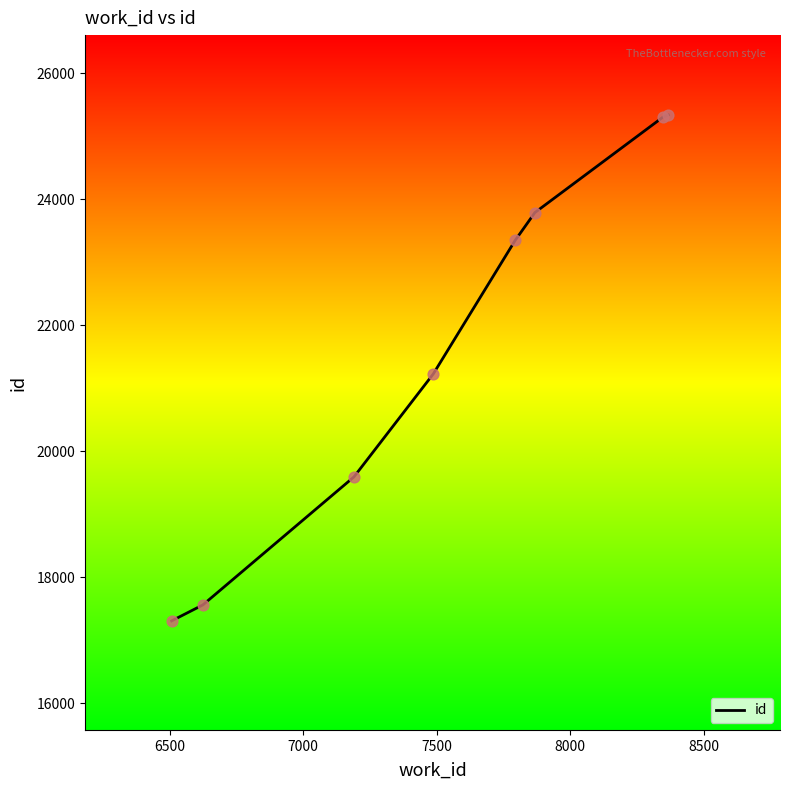

What is the maximum value shown in the chart?

25335